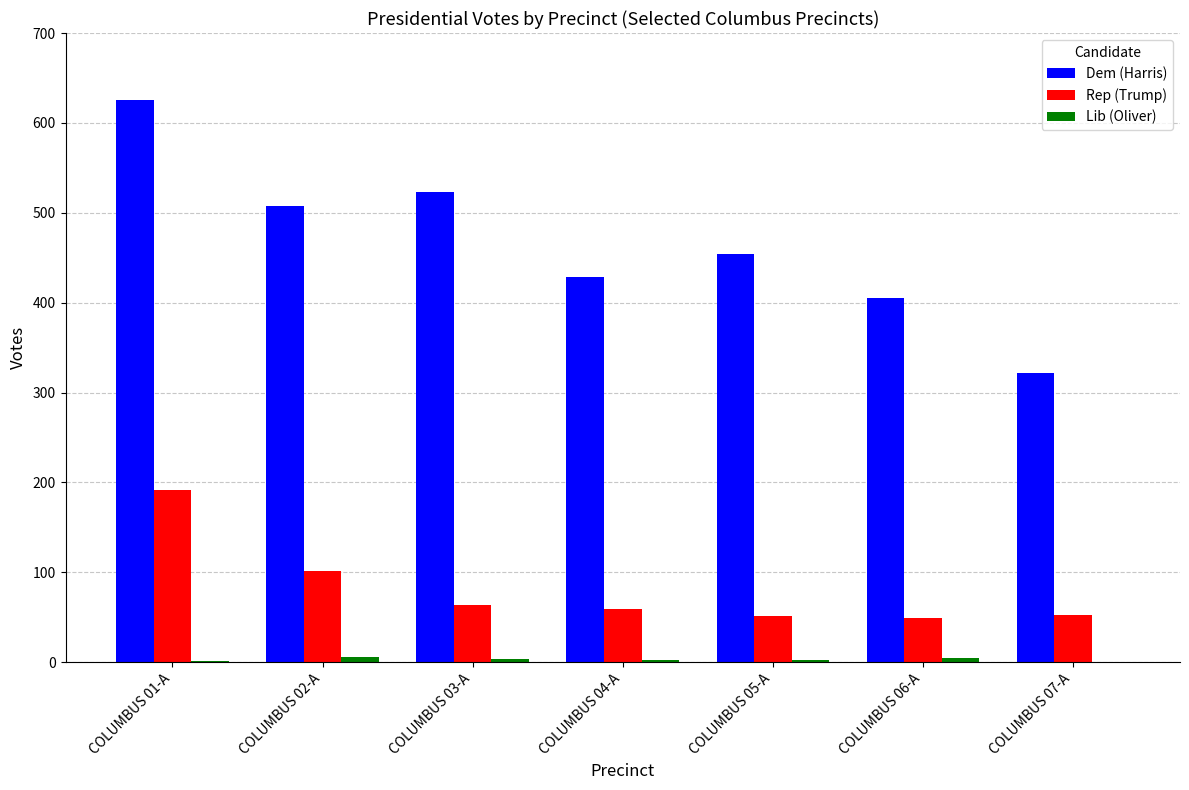

True or false: Rep (Trump) has a value of 327 at COLUMBUS 01-A.

False